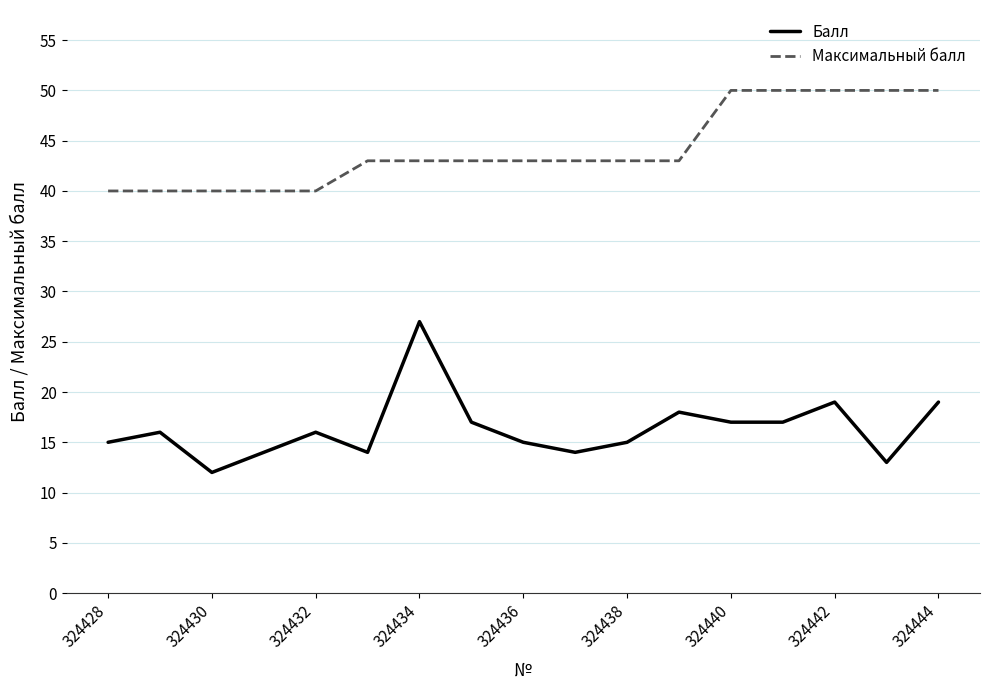

What is the minimum value shown in the chart?

12